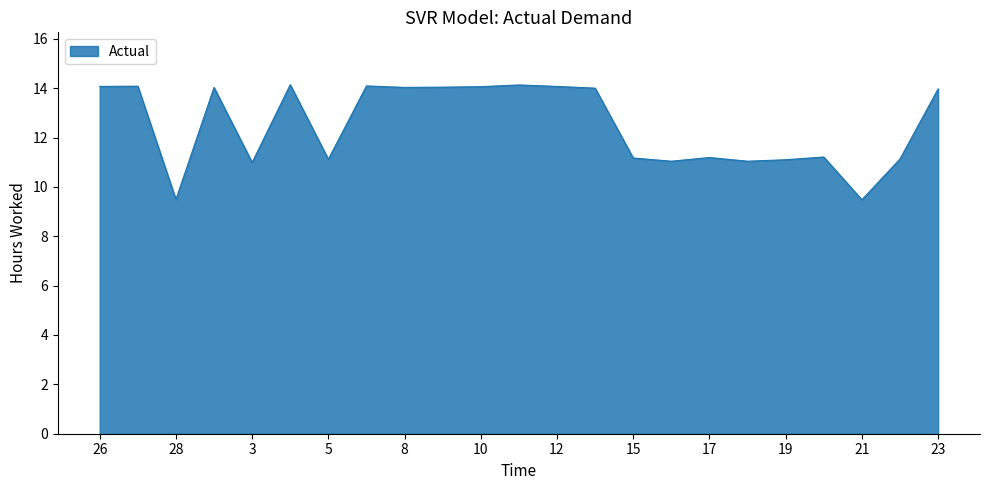

What is the smallest value displayed?

9.5